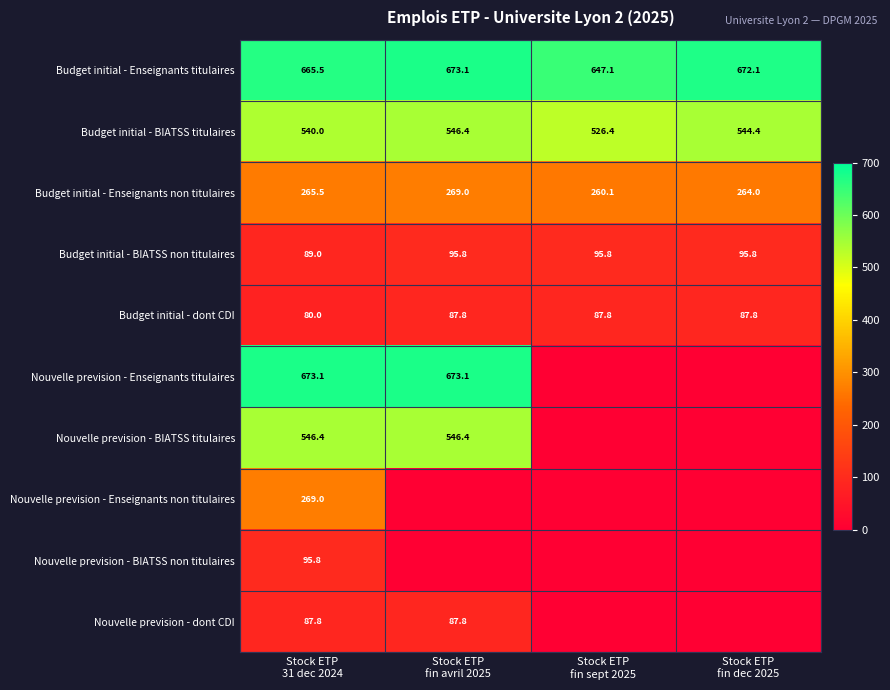

Count the Budget initial - Enseignants non titulaires values in the range 264 to 269.

3